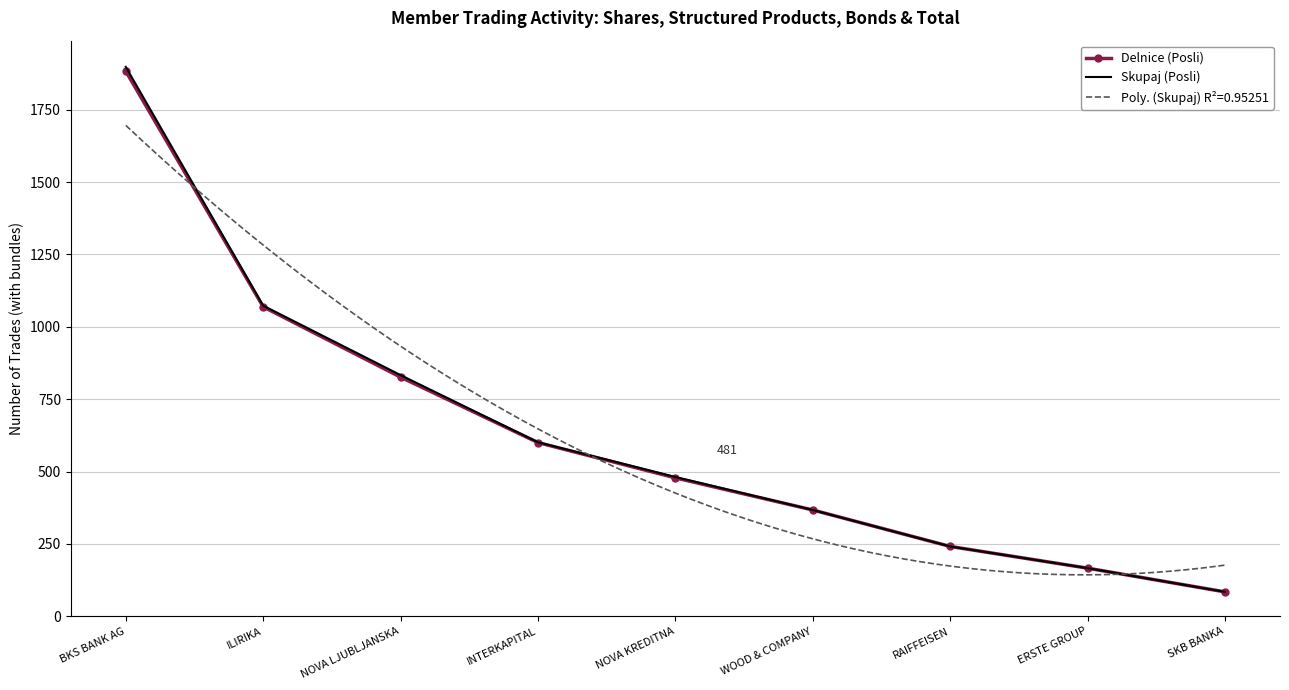

How many data points in Delnice (Posli) are above 478?

4